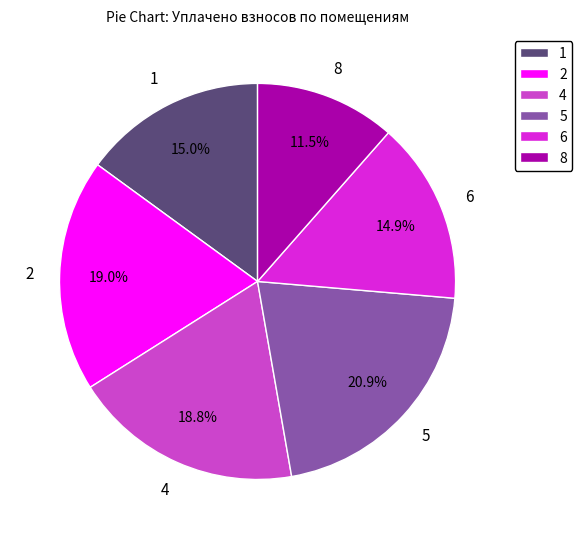

Combined, do 2 and 1 account for over 50%?

No